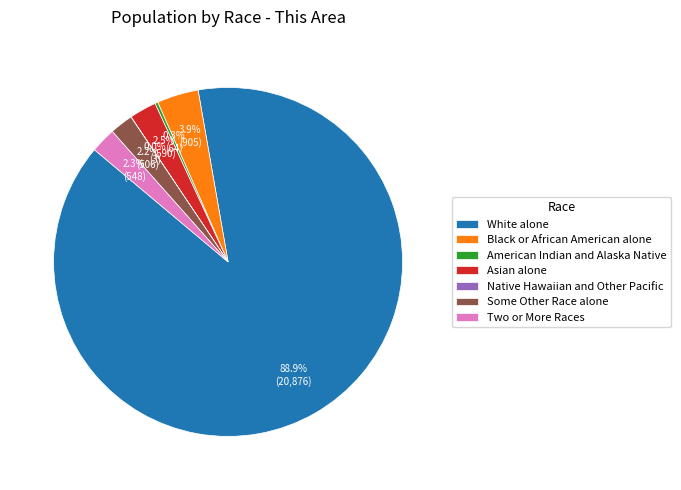

What percentage is NOT represented by Two or More Races?

97.7%